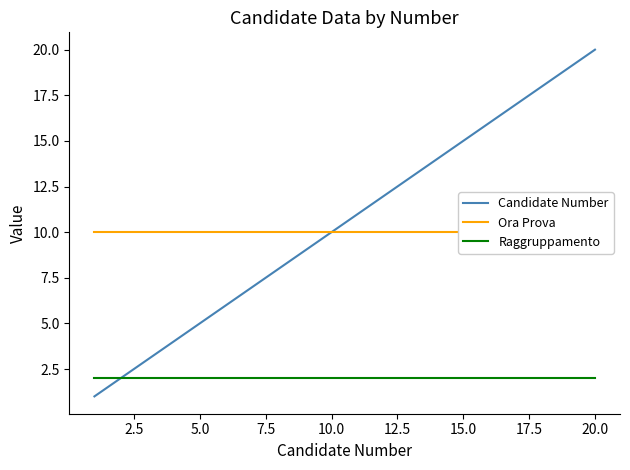

Is it true that Raggruppamento equals 3 at 20.0?

False